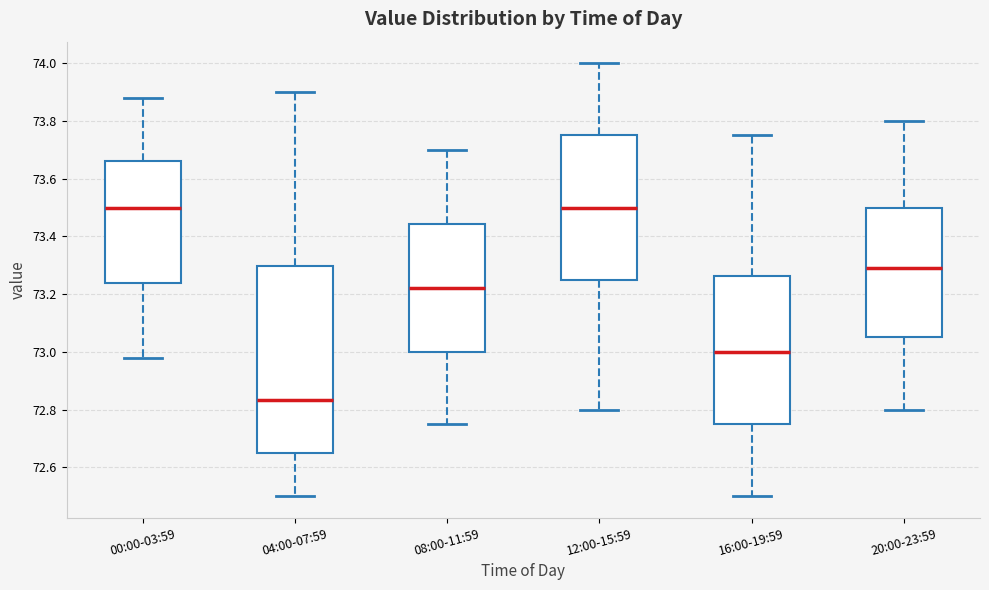

Which box's median line is the lowest?

04:00-07:59